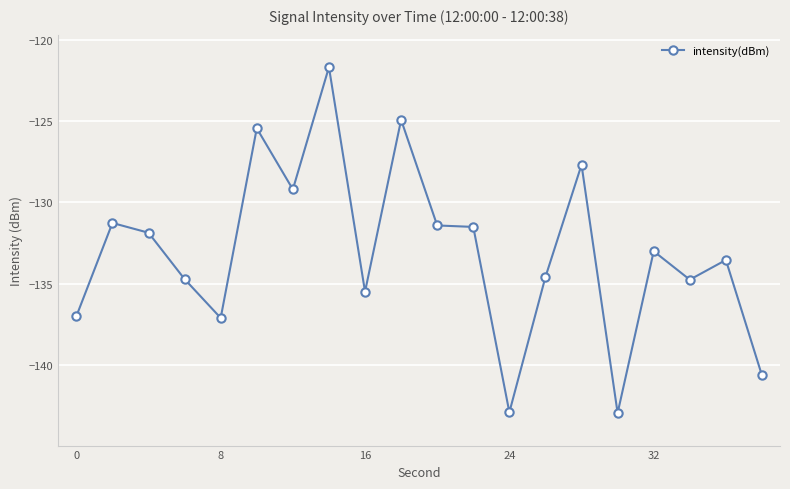

True or false: there are more than 2 points higher than both neighbors.

True